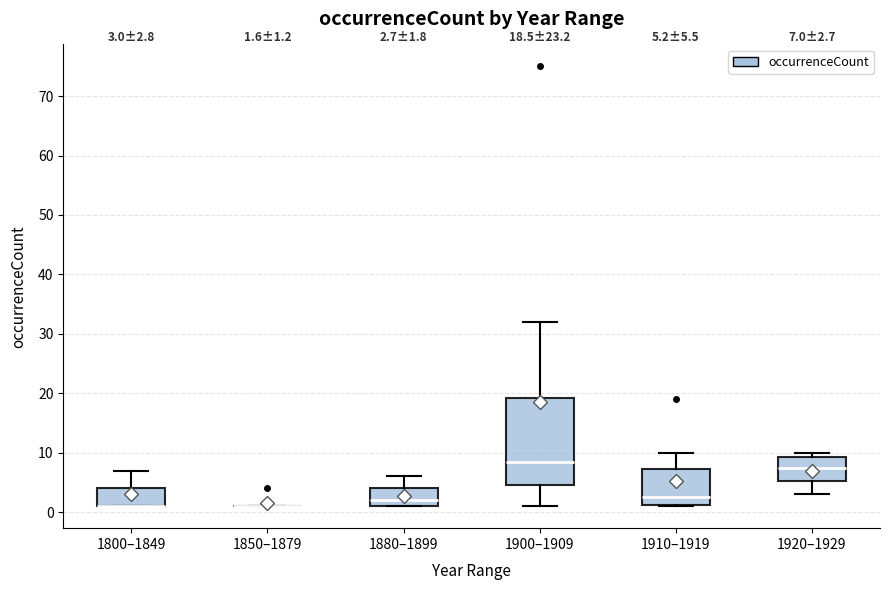

Which box is the tallest, from its lower edge to its upper edge?

1900–1909